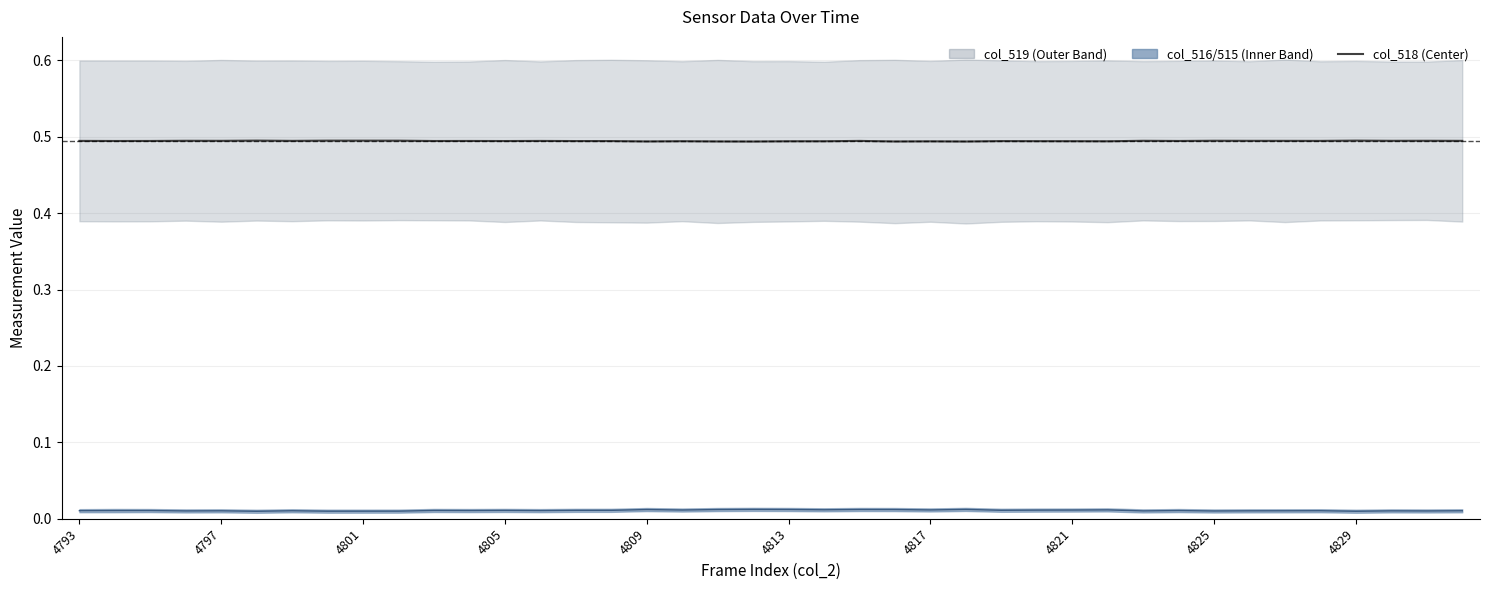

True or false: col_518 center and col_516 center cross at least once.

False